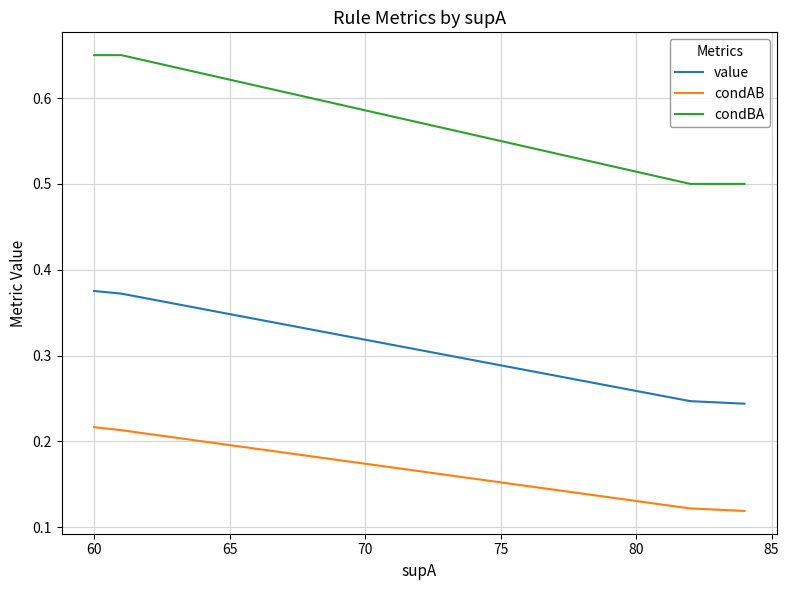

What are all the series names shown in the legend?

value, condAB, condBA